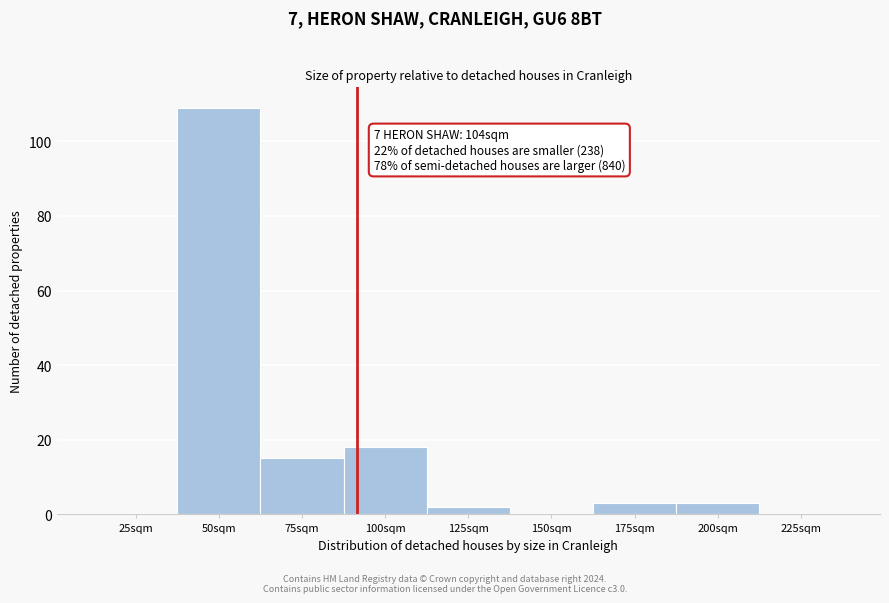

Reading left to right, transcribe all the data shown in this chart.

25sqm=0	50sqm=109	75sqm=15	100sqm=18	125sqm=2	150sqm=0	175sqm=3	200sqm=3	225sqm=0